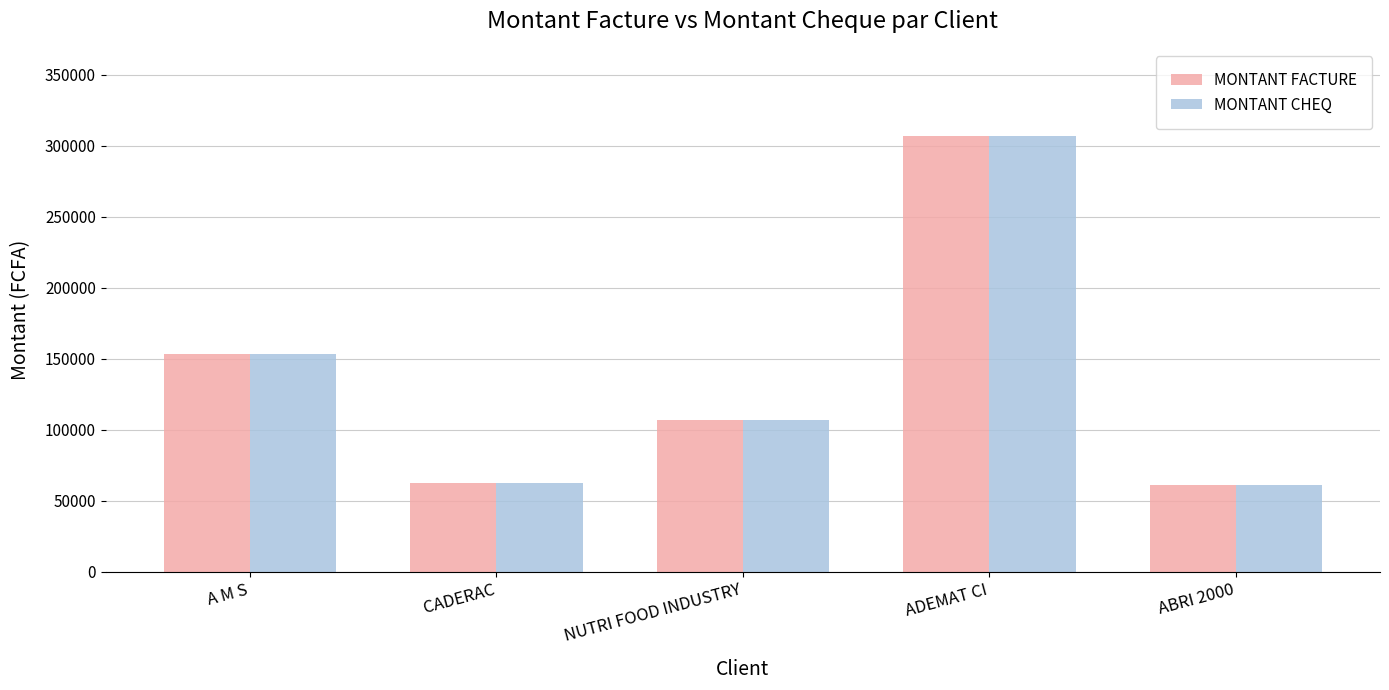

Is it true that MONTANT CHEQ equals 440471 at ADEMAT CI?

False